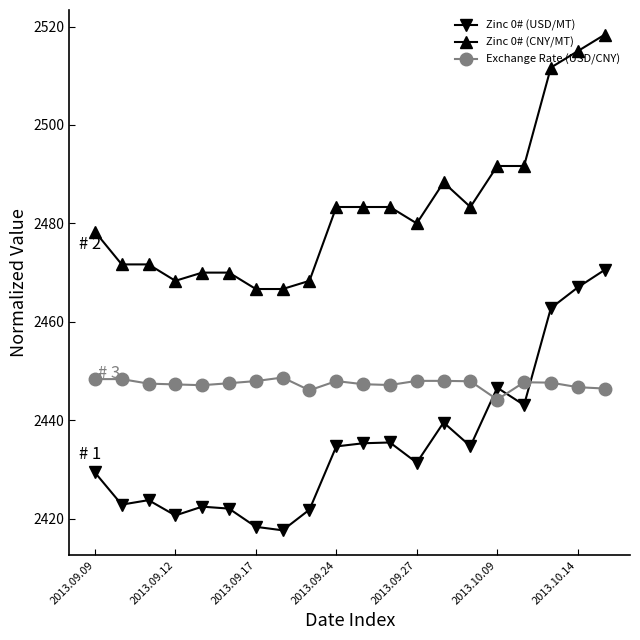

Which series has the largest total across all categories?

Zinc 0# (CNY/MT)